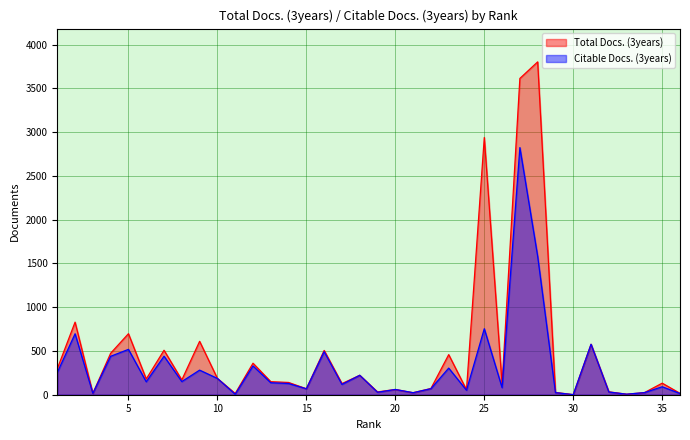

At which label does Citable Docs. (3years) reach its peak?

27